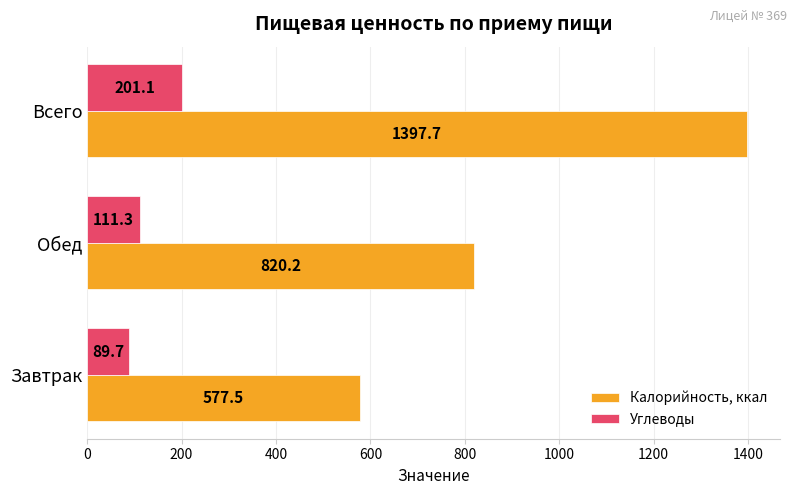

Rank the series by their average value, from lowest to highest.

Углеводы, Калорийность, ккал